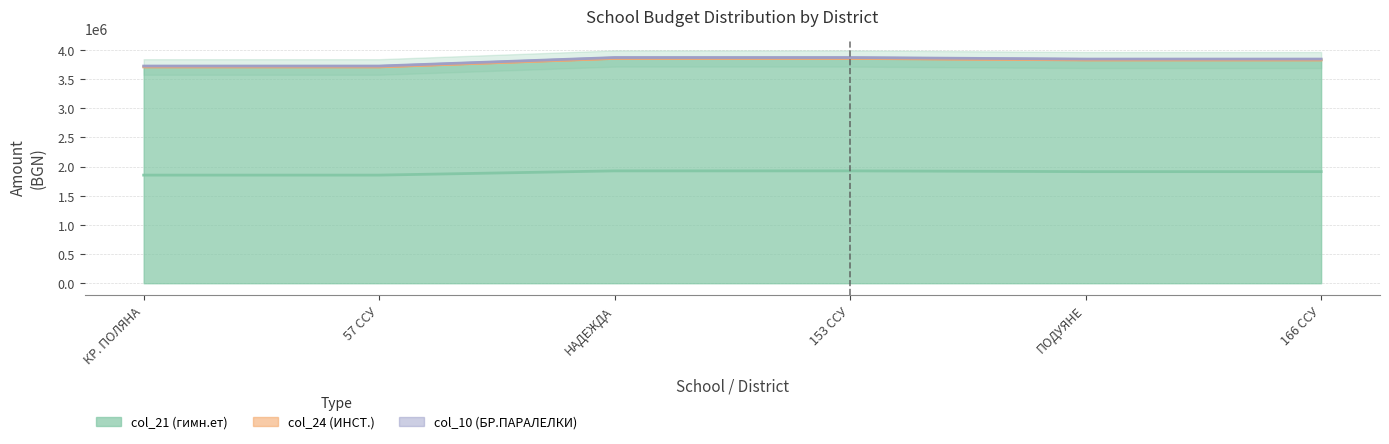

What is the label of the 2nd point from the left?

57 ССУ